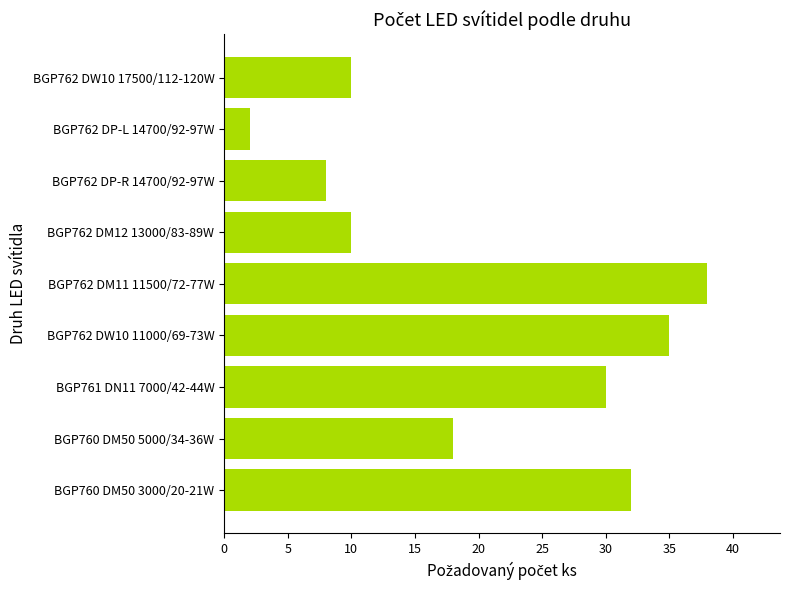

Is it true that the value at BGP762 DW10 17500/112-120W is 10?

True